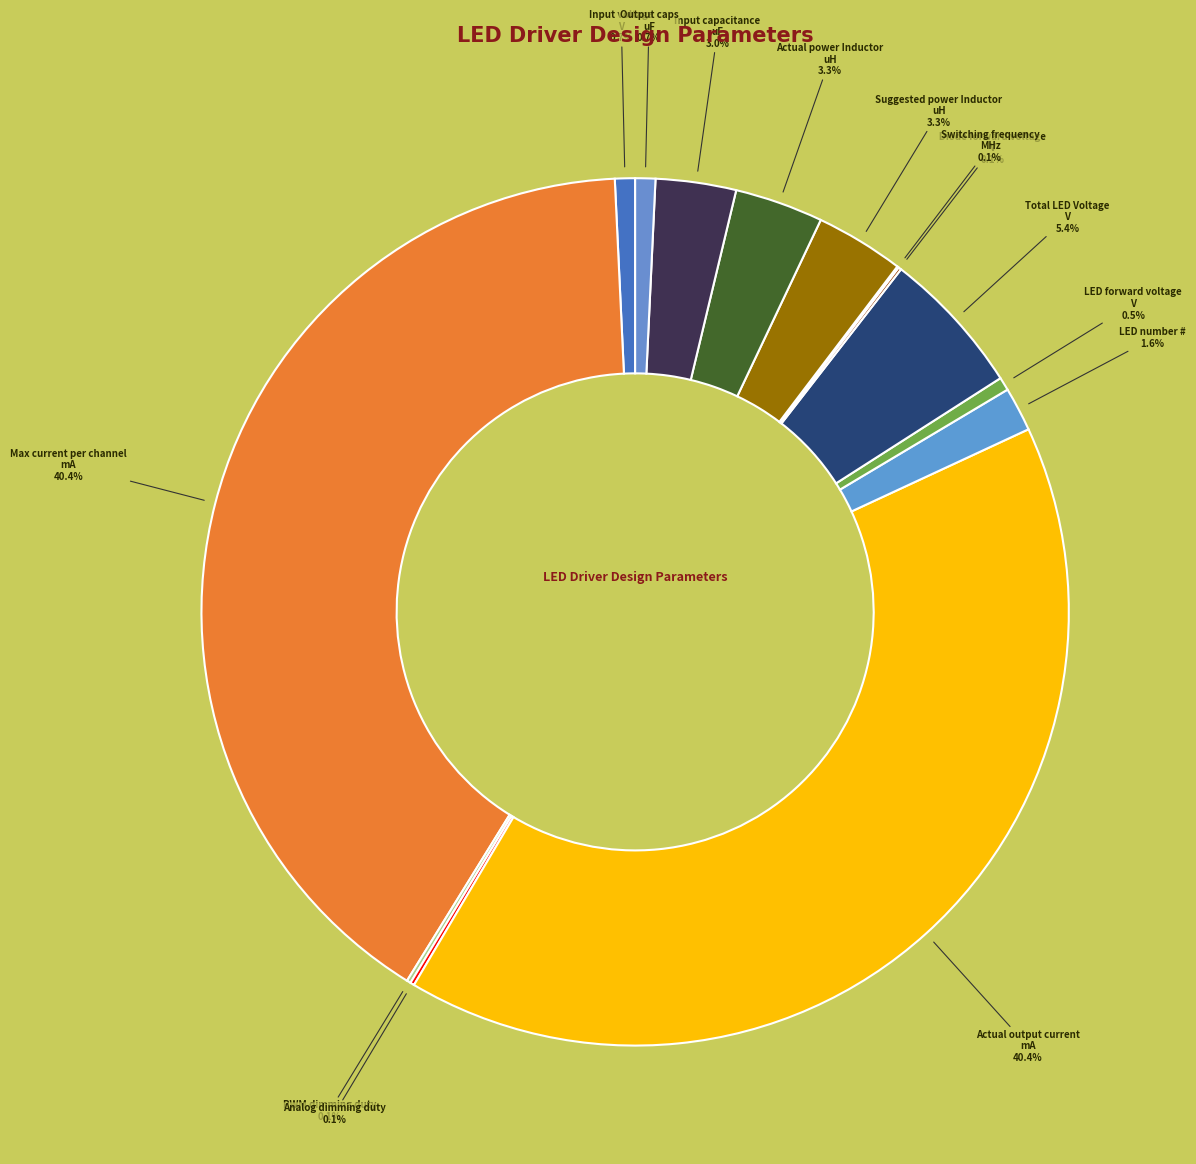

Count the number of slices in the pie.

14